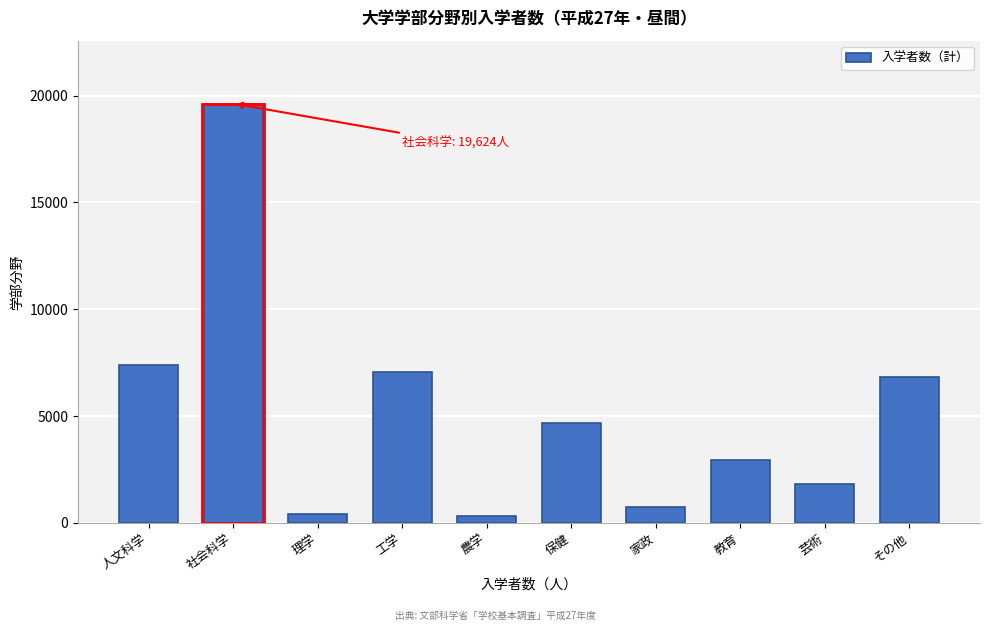

Reading left to right, transcribe all the data shown in this chart.

7394	19624	436	7050	321	4696	726	2950	1825	6847